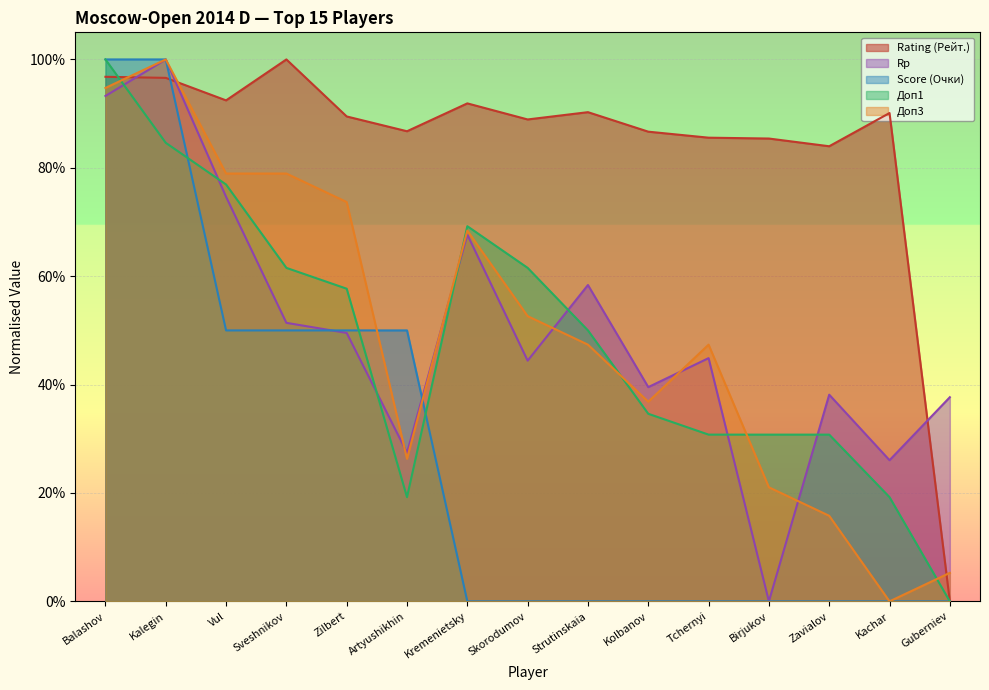

Where is the first local maximum for Rating (Рейт.)?

Sveshnikov